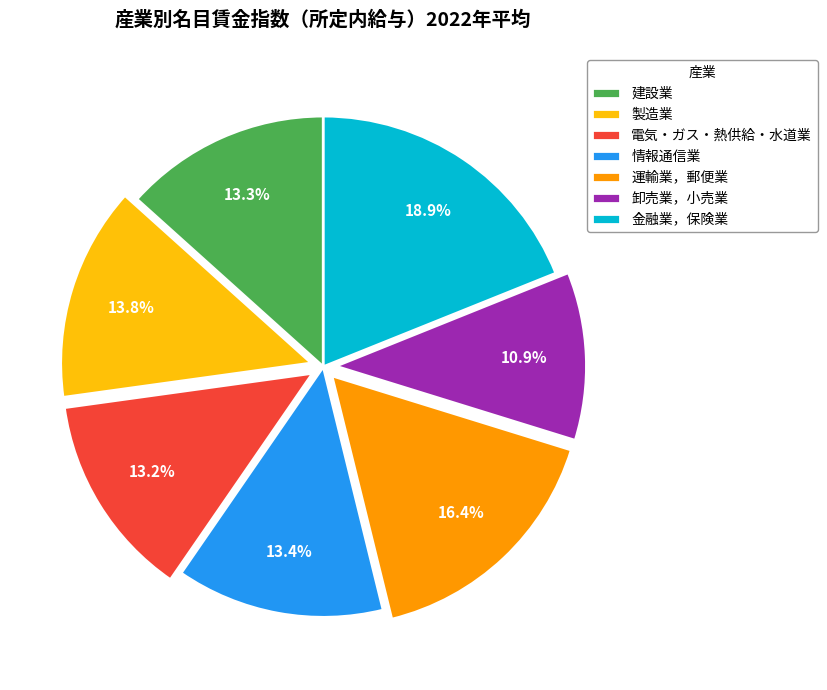

Is there any slice that represents more than half of the pie?

No